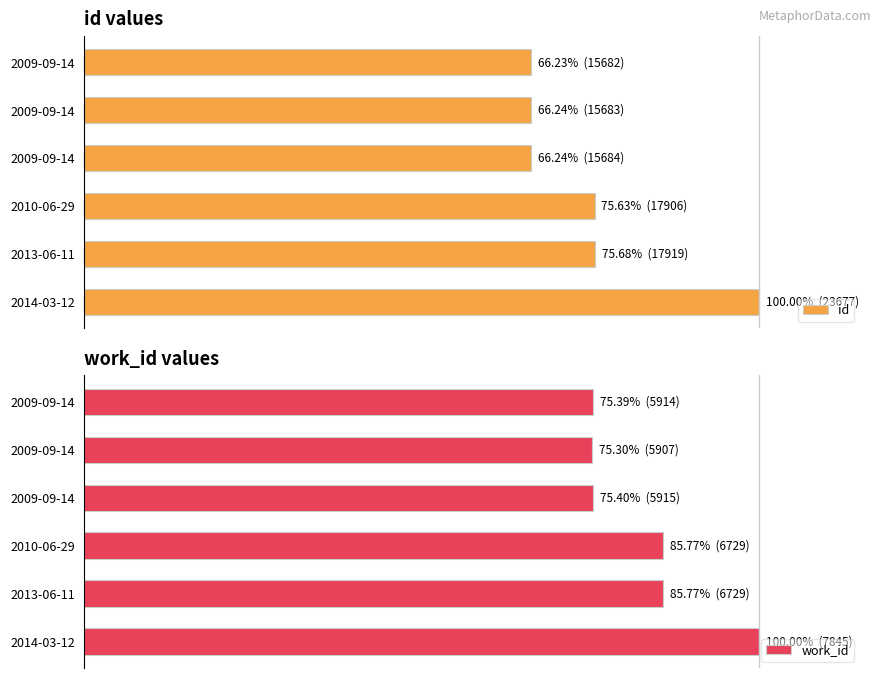

What is the average value of the work_id series?

82.9